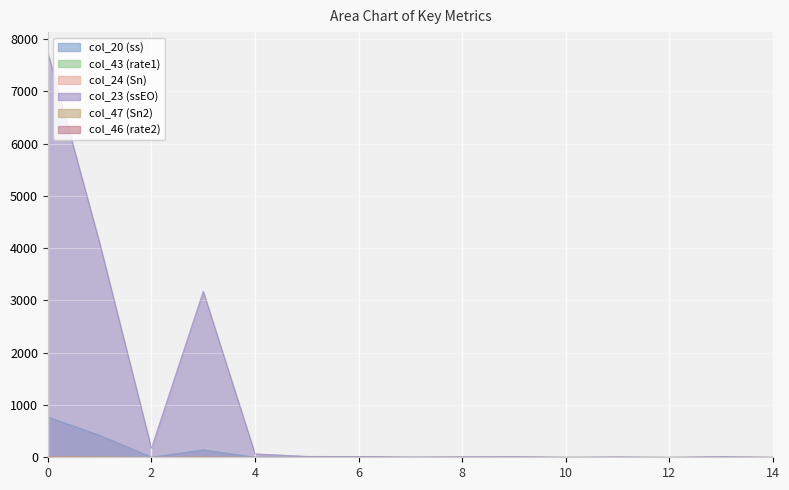

At 0, list the series in order from largest to smallest.

col_23 (ssEO), col_20 (ss), col_43 (rate1), col_47 (Sn2), col_46 (rate2), col_24 (Sn)